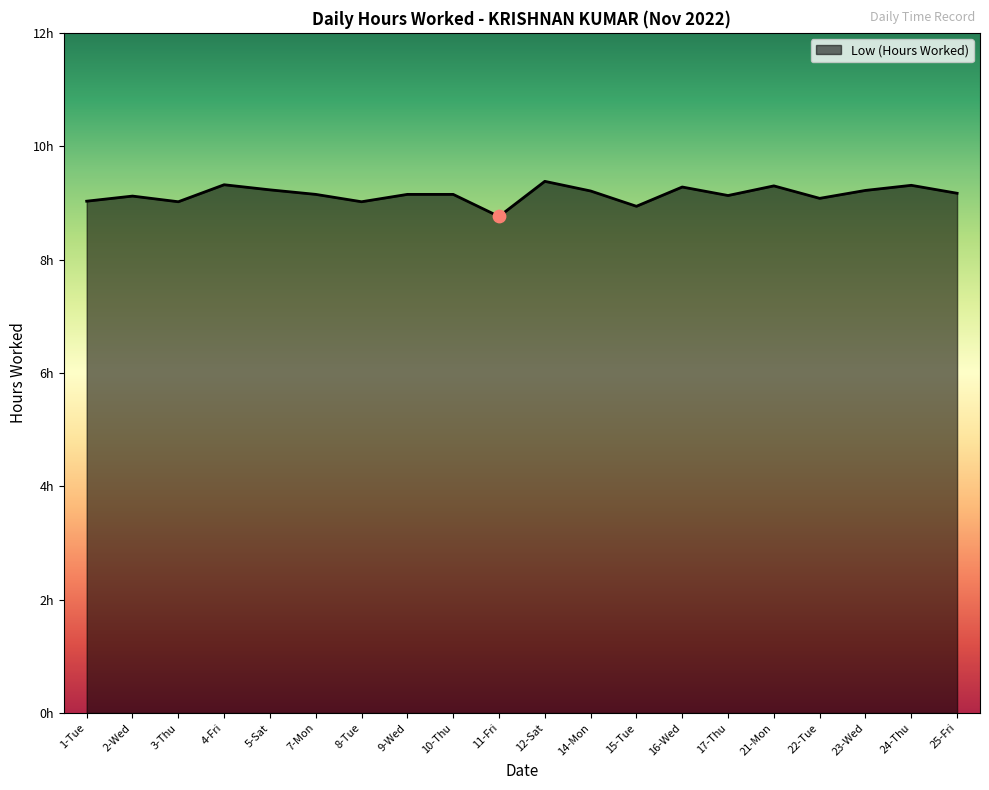

What is the ratio of the value at 1-Tue to the value at 14-Mon?

1.0